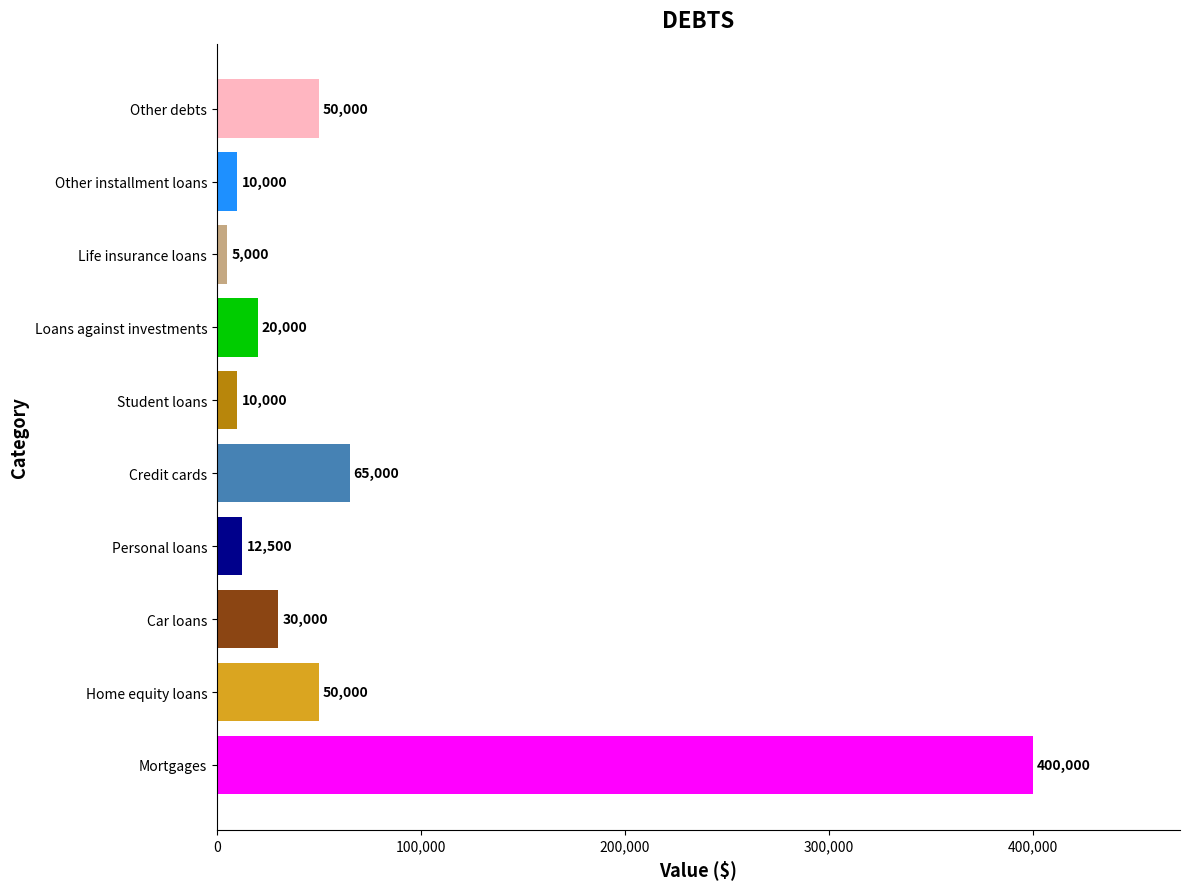

What is the sum of all values?

652500